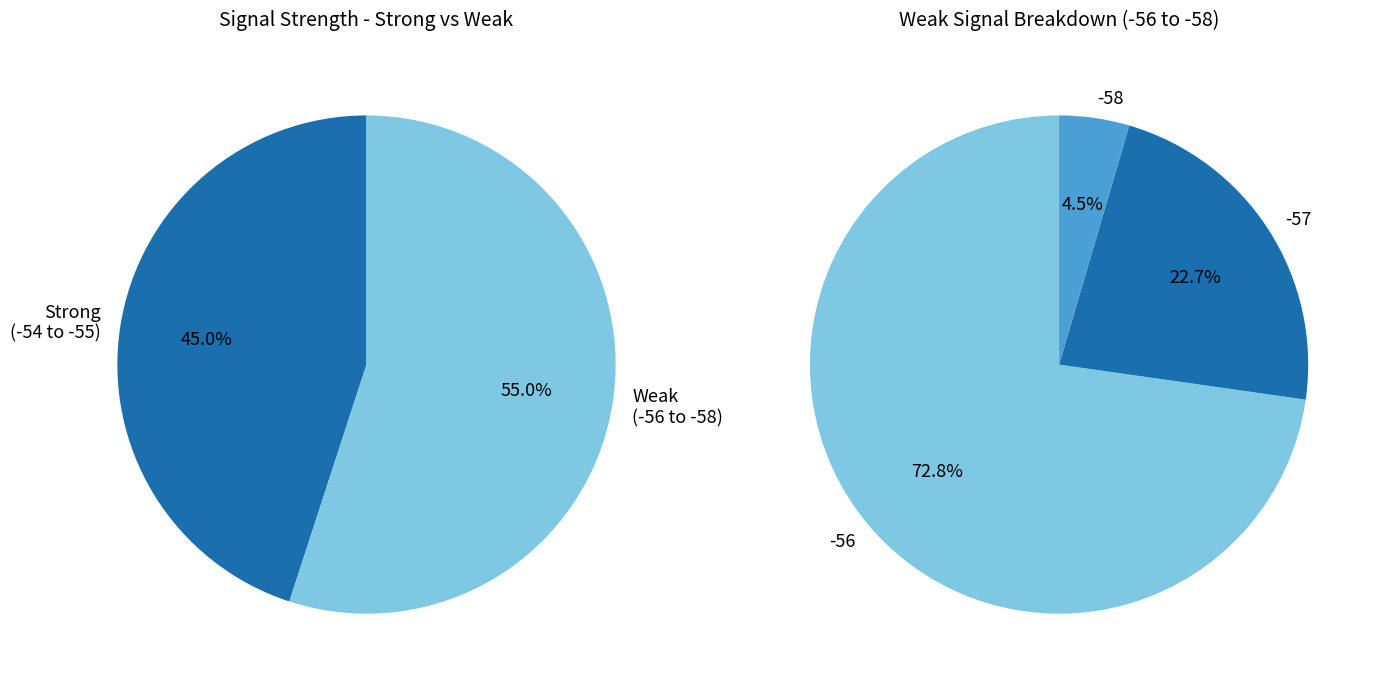

Does -54 account for over 50% of the chart?

No